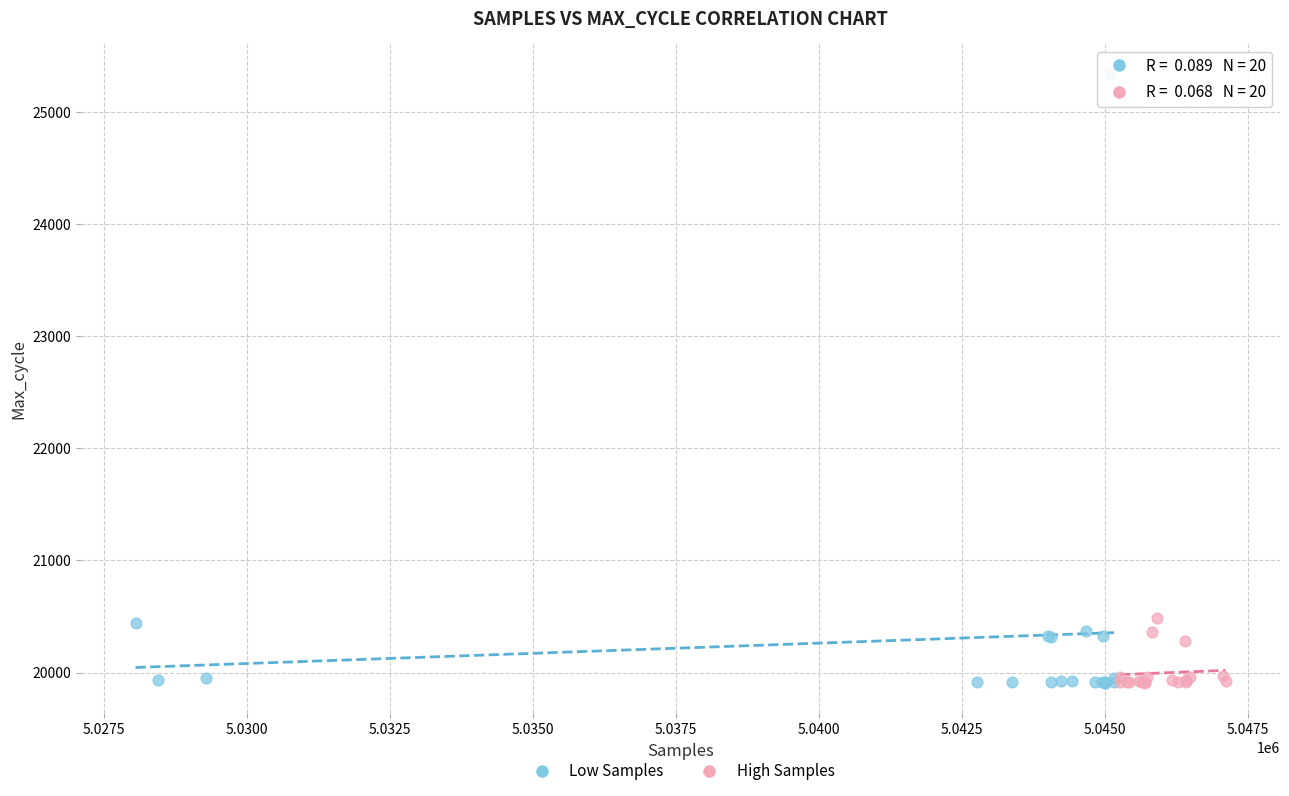

Which series has the largest Y range (max minus min)?

Low Samples